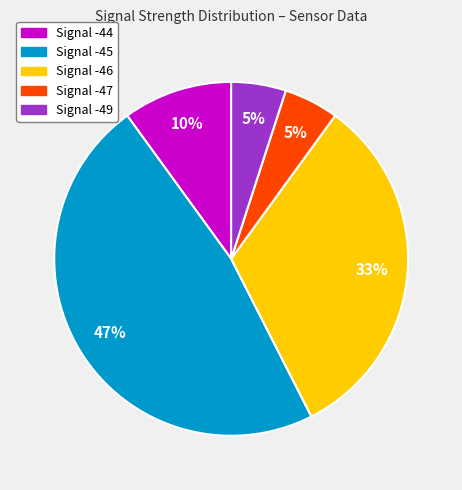

Is there any slice that represents more than half of the pie?

No